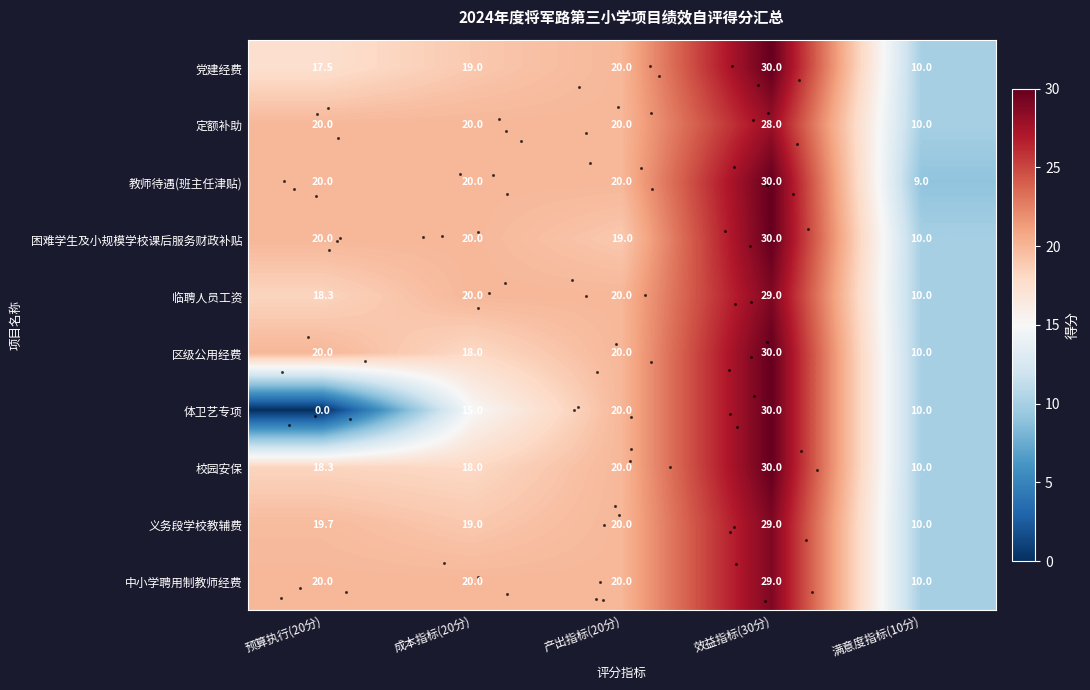

Is it true that 区级公用经费 equals 20.0 at 产出指标(20分)?

True